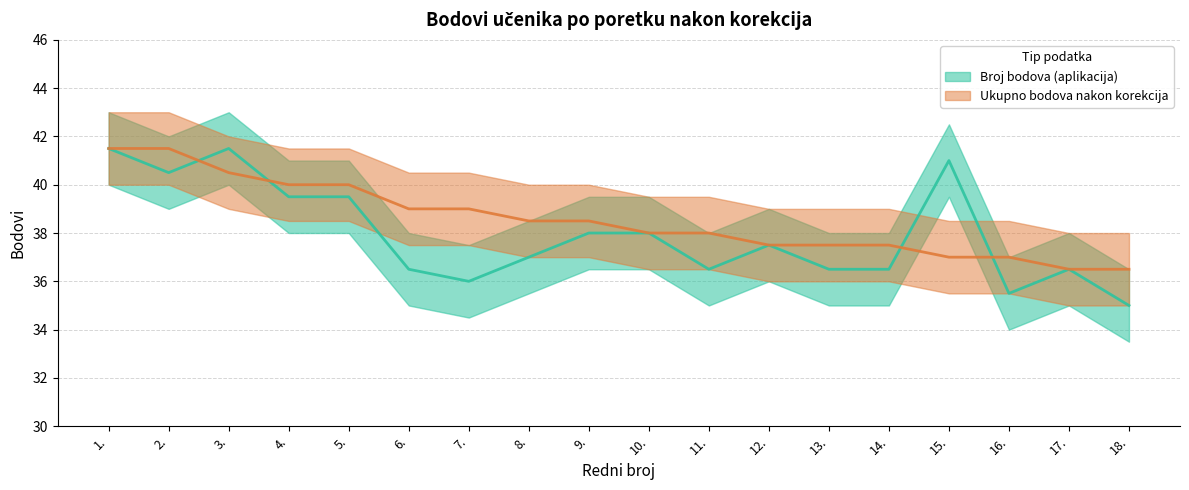

Which series has the largest total across all categories?

Ukupno bodova nakon korekcija